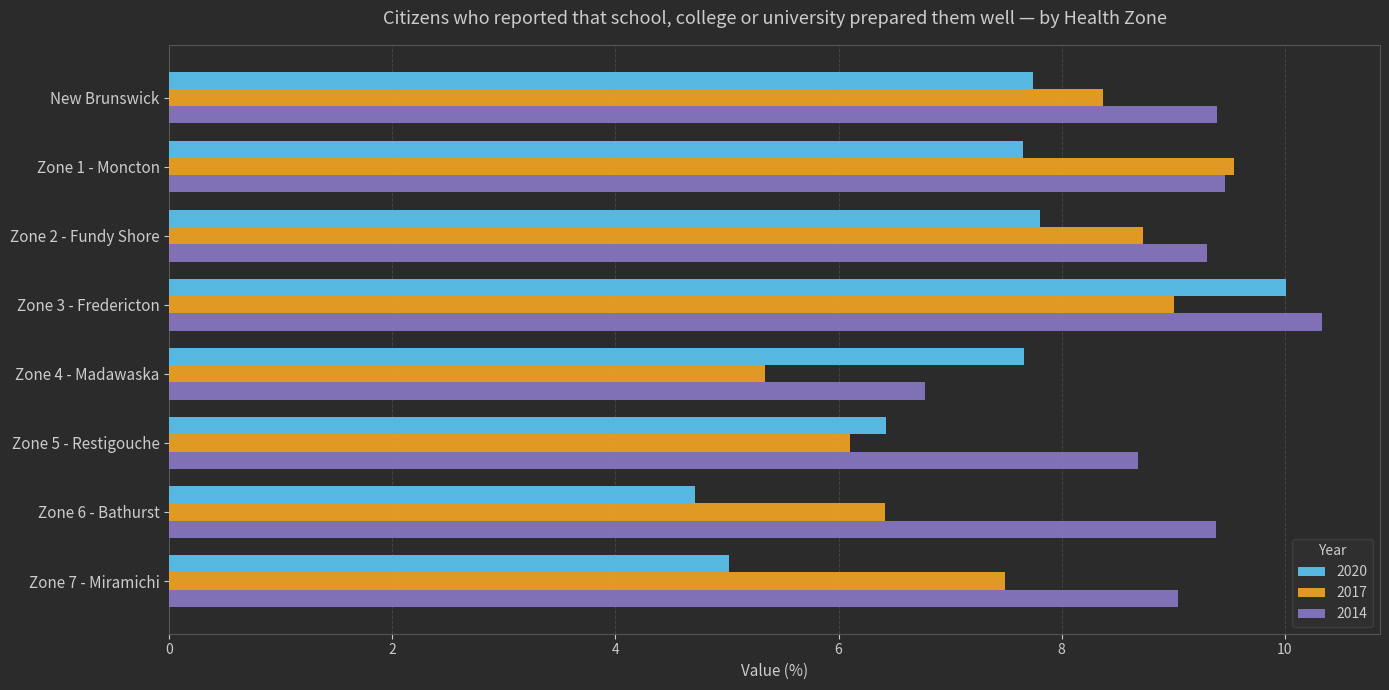

Which series has the largest total across all categories?

2014